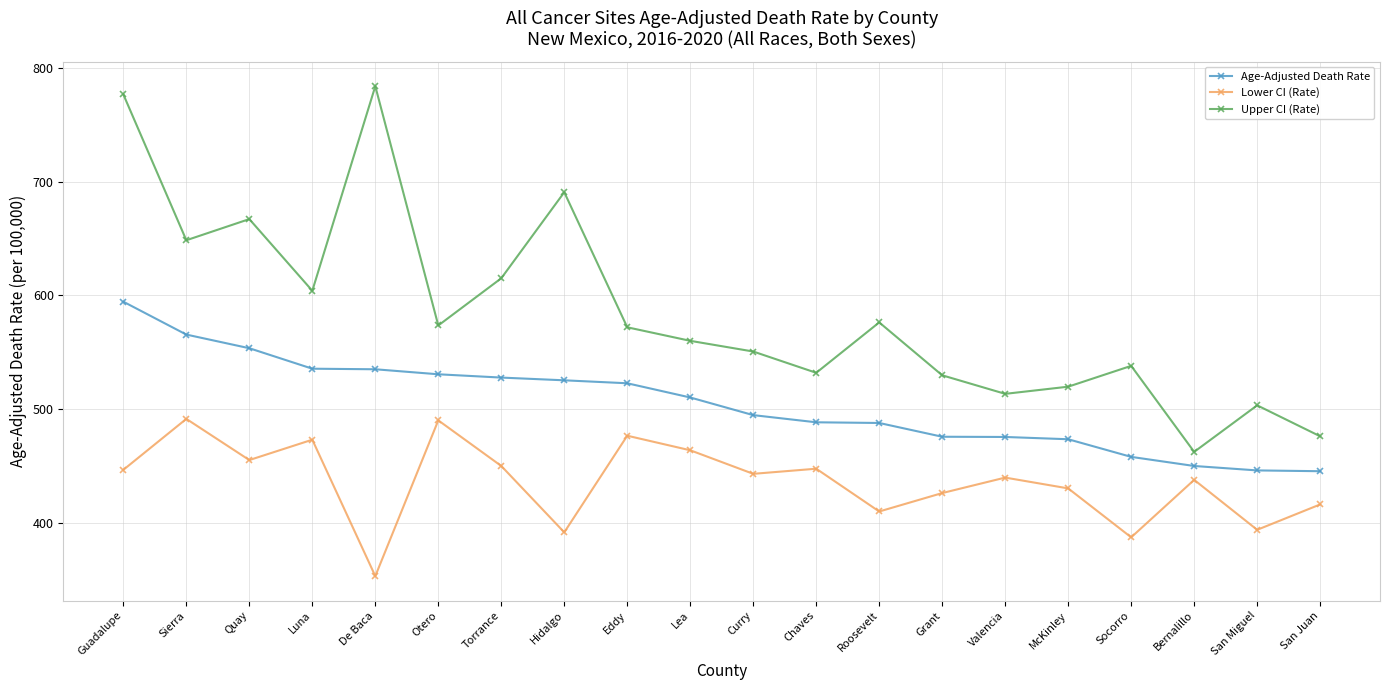

The value of Age-Adjusted Death Rate at Lea is 243.5. True or false?

False